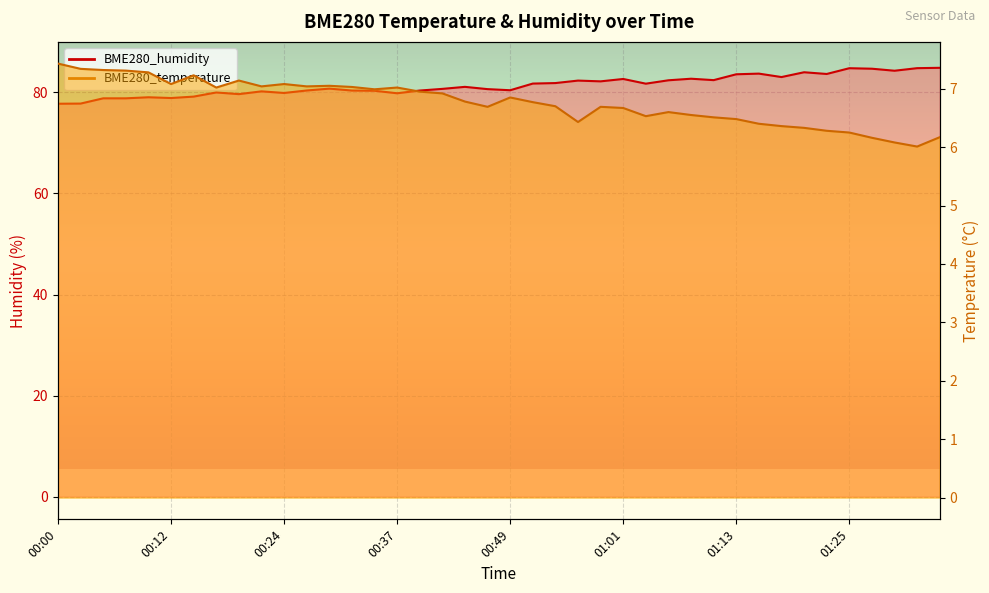

At which label is BME280_temperature closest to 6?

01:33